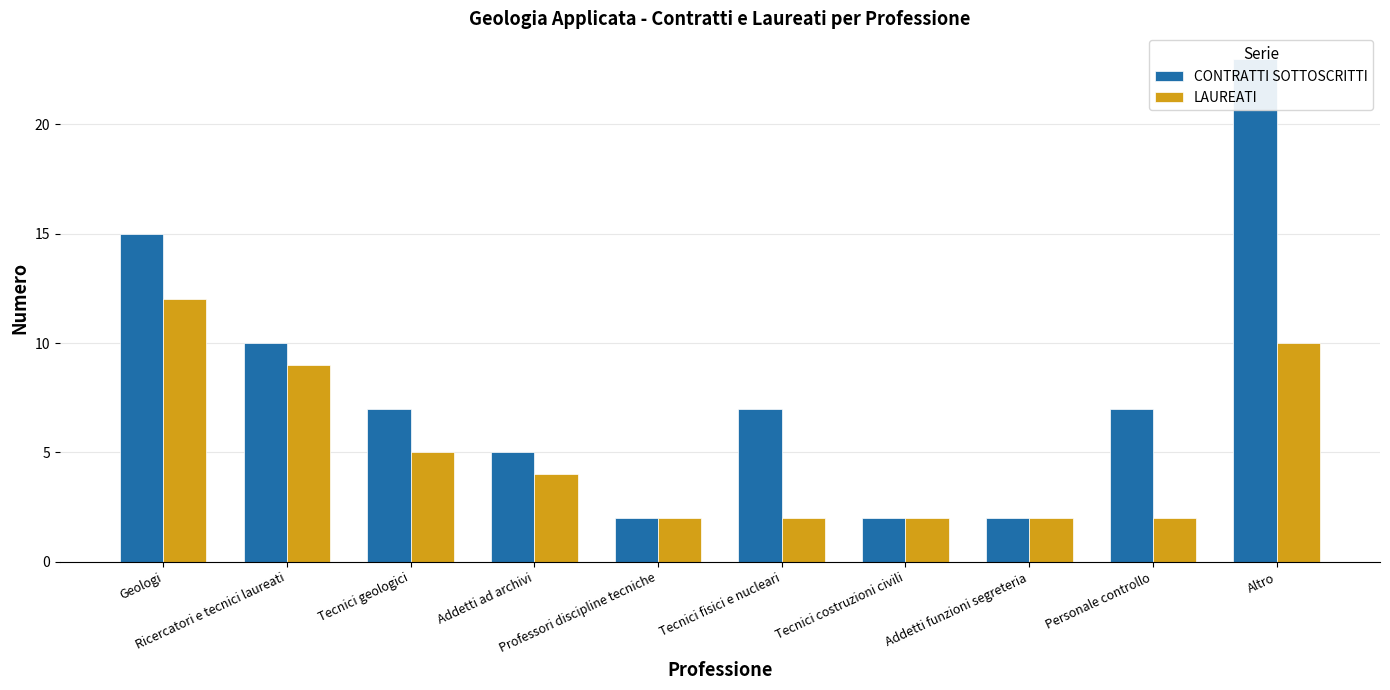

Which category has the highest value across all series?

Altro